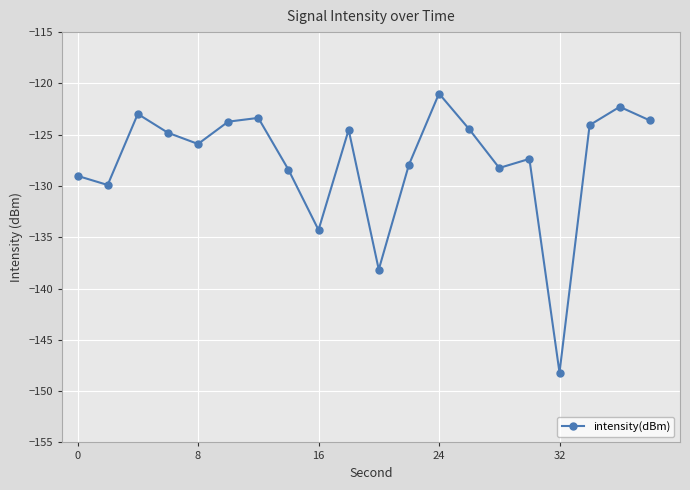

What is the sum of all values?

-2552.2